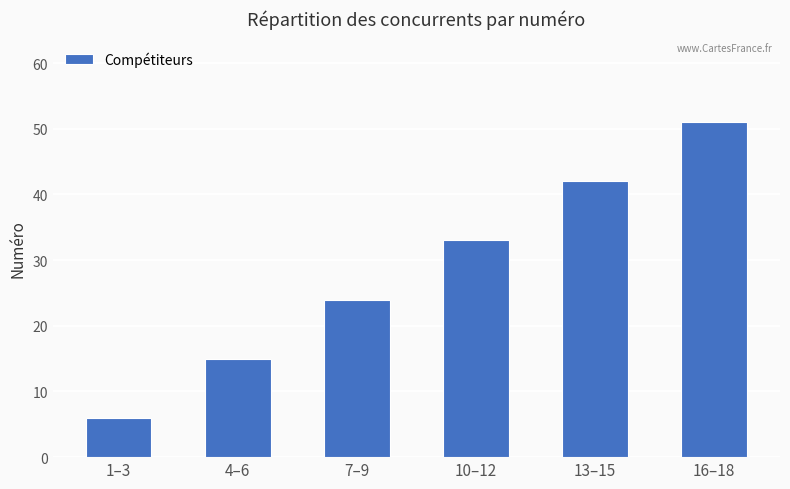

Rank the categories by value from highest to lowest.

16–18, 13–15, 10–12, 7–9, 4–6, 1–3